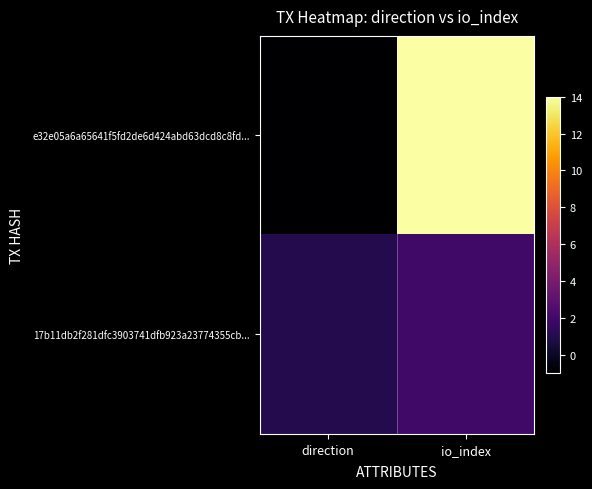

What is the smallest value displayed?

-1